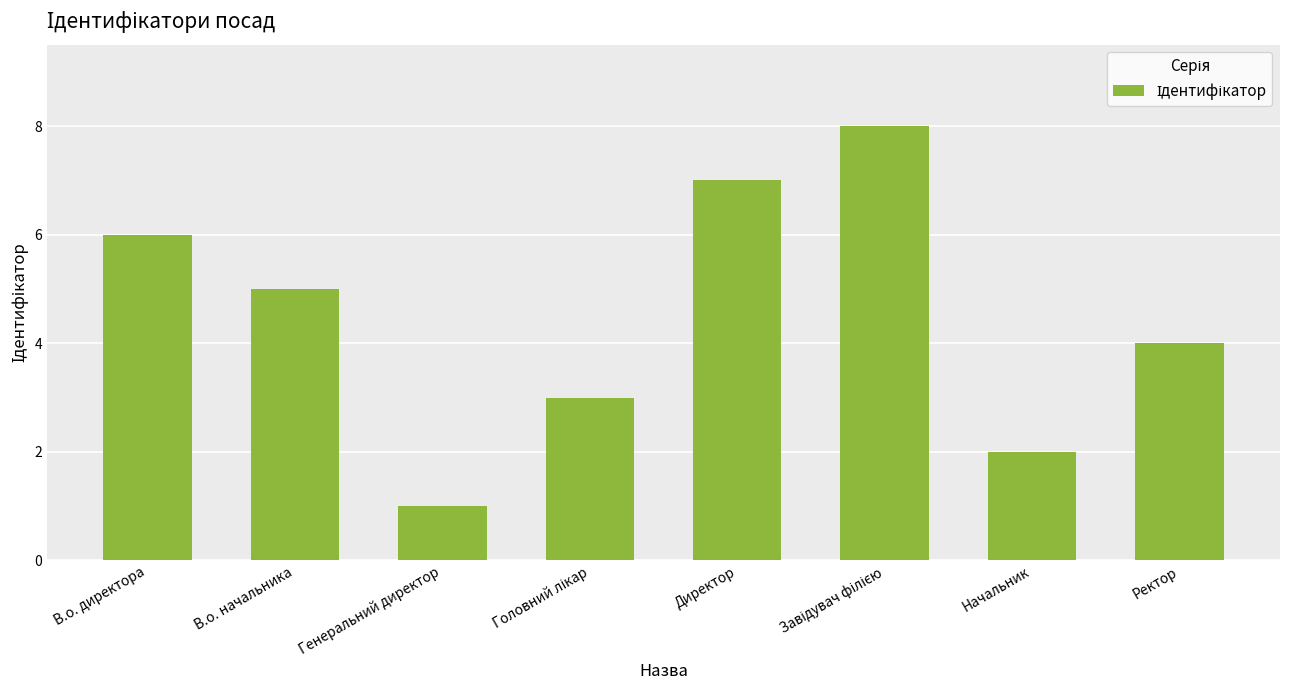

What is the difference between the values at Ректор and Генеральний директор?

3